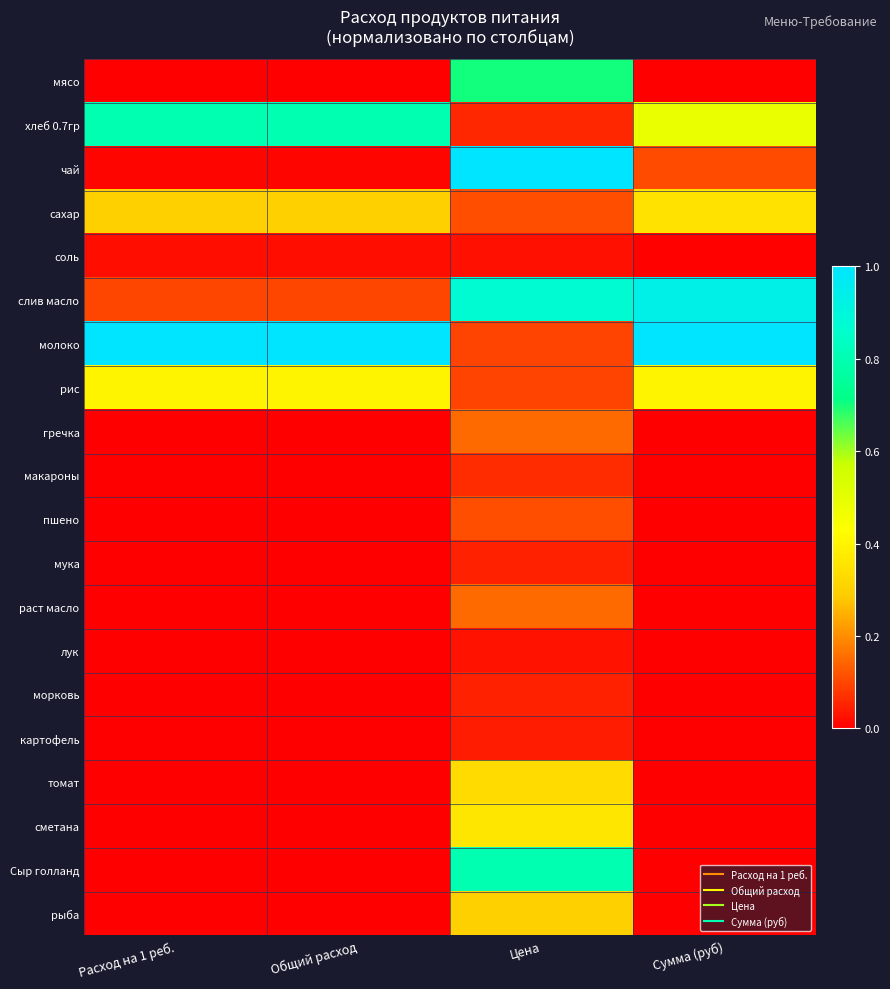

Reading right to left, transcribe all the data shown in this chart.

мясо: Сумма (руб)=0.0	Цена=0.7	Общий расход=0.0	Расход на 1 реб.=0.0
хлеб 0.7гр: Сумма (руб)=0.5	Цена=0.1	Общий расход=0.8	Расход на 1 реб.=0.8
чай: Сумма (руб)=0.1	Цена=1.0	Общий расход=0.0	Расход на 1 реб.=0.0
сахар: Сумма (руб)=0.4	Цена=0.1	Общий расход=0.3	Расход на 1 реб.=0.3
соль: Сумма (руб)=0.0	Цена=0.0	Общий расход=0.0	Расход на 1 реб.=0.0
слив масло: Сумма (руб)=0.9	Цена=0.9	Общий расход=0.1	Расход на 1 реб.=0.1
молоко: Сумма (руб)=1.0	Цена=0.1	Общий расход=1.0	Расход на 1 реб.=1.0
рис: Сумма (руб)=0.4	Цена=0.1	Общий расход=0.4	Расход на 1 реб.=0.4
гречка: Сумма (руб)=0.0	Цена=0.1	Общий расход=0.0	Расход на 1 реб.=0.0
макароны: Сумма (руб)=0.0	Цена=0.1	Общий расход=0.0	Расход на 1 реб.=0.0
пшено: Сумма (руб)=0.0	Цена=0.1	Общий расход=0.0	Расход на 1 реб.=0.0
мука: Сумма (руб)=0.0	Цена=0.0	Общий расход=0.0	Расход на 1 реб.=0.0
раст масло: Сумма (руб)=0.0	Цена=0.1	Общий расход=0.0	Расход на 1 реб.=0.0
лук: Сумма (руб)=0.0	Цена=0.0	Общий расход=0.0	Расход на 1 реб.=0.0
морковь: Сумма (руб)=0.0	Цена=0.1	Общий расход=0.0	Расход на 1 реб.=0.0
картофель: Сумма (руб)=0.0	Цена=0.0	Общий расход=0.0	Расход на 1 реб.=0.0
томат: Сумма (руб)=0.0	Цена=0.3	Общий расход=0.0	Расход на 1 реб.=0.0
сметана: Сумма (руб)=0.0	Цена=0.4	Общий расход=0.0	Расход на 1 реб.=0.0
Сыр голланд: Сумма (руб)=0.0	Цена=0.8	Общий расход=0.0	Расход на 1 реб.=0.0
рыба: Сумма (руб)=0.0	Цена=0.3	Общий расход=0.0	Расход на 1 реб.=0.0